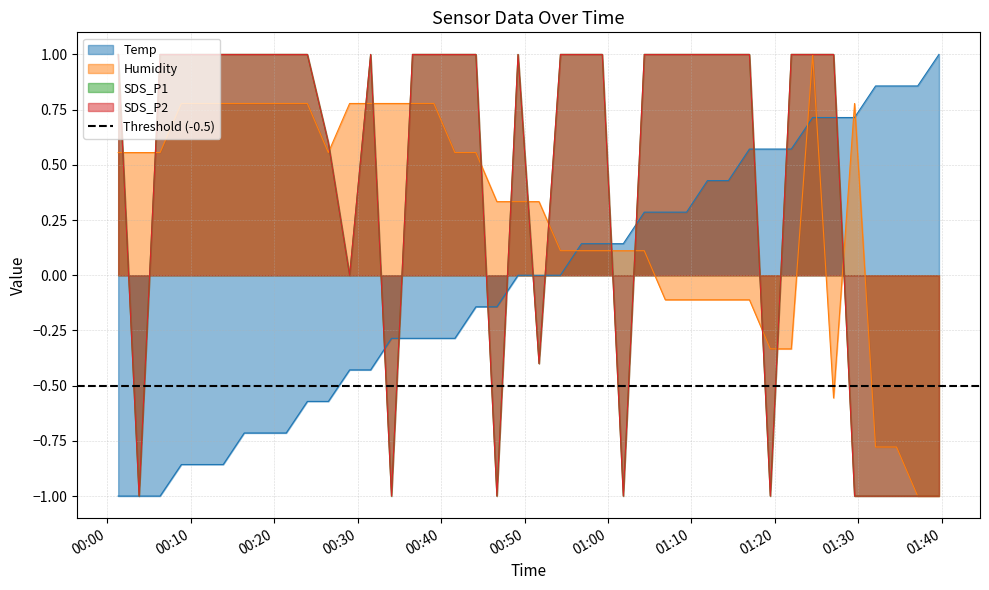

How many lines are shown in the chart?

4